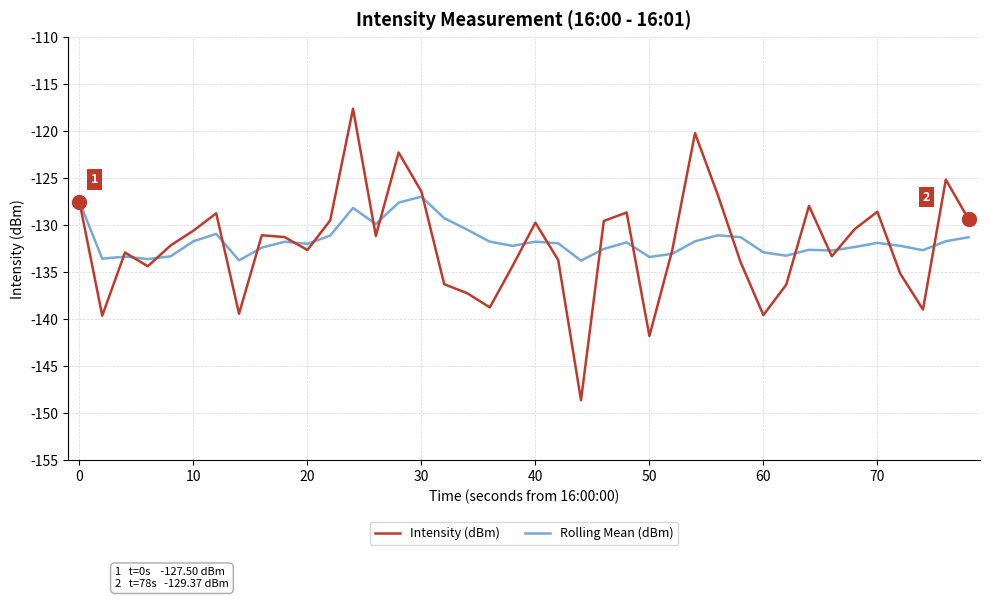

True or false: Intensity (dBm) has more than 2 interior local peaks.

True